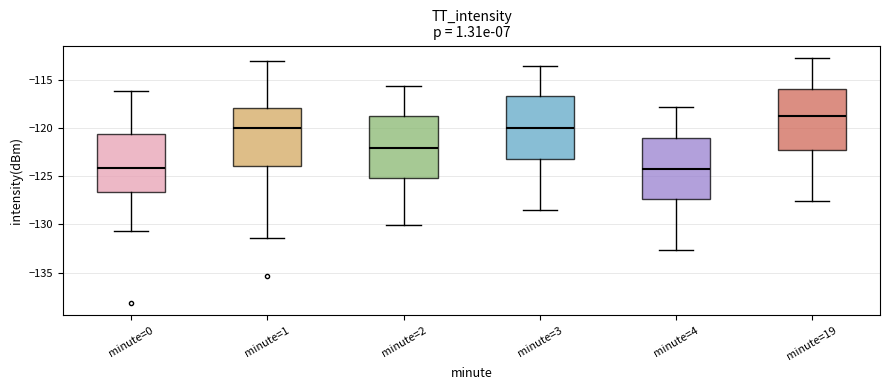

Reading left to right, transcribe this box plot: for each box, give where its median line is, the range the box spans, and where its two whiskers end, as read against the y-axis. The values are not printed on the chart, so give them approximately, as read against the axis.

minute=0: median -124.0, box -126.5 to -120.5, whiskers -130.5 to -116.0
minute=1: median -120.0, box -124.0 to -118.0, whiskers -131.5 to -113.0
minute=2: median -122.0, box -125.0 to -118.5, whiskers -130.0 to -115.5
minute=3: median -120.0, box -123.0 to -116.5, whiskers -128.5 to -113.5
minute=4: median -124.0, box -127.5 to -121.0, whiskers -132.5 to -118.0
minute=19: median -118.5, box -122.5 to -116.0, whiskers -127.5 to -112.5